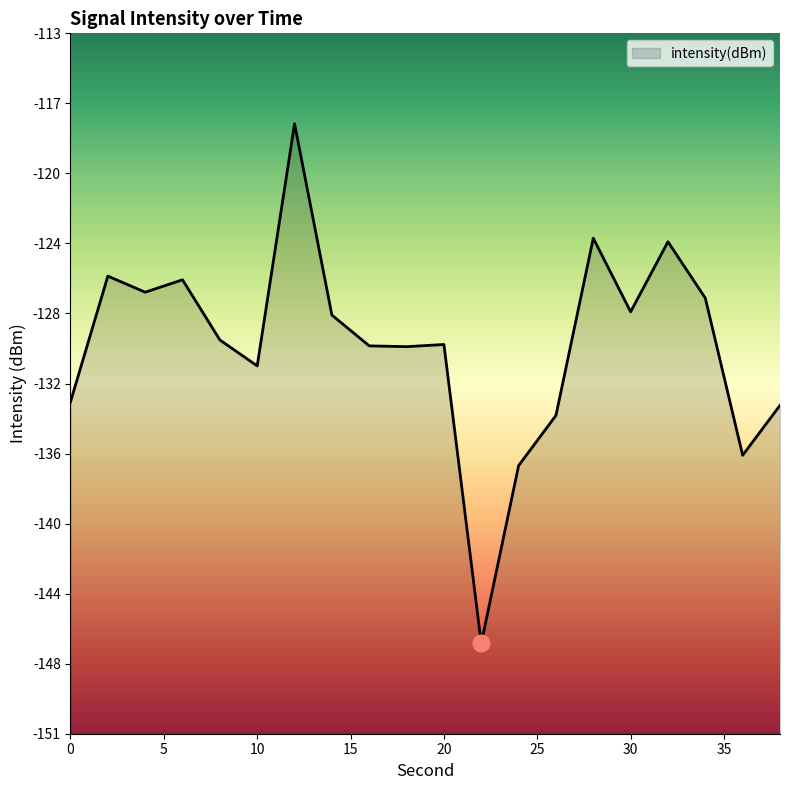

Where does the data first go above -129?

2